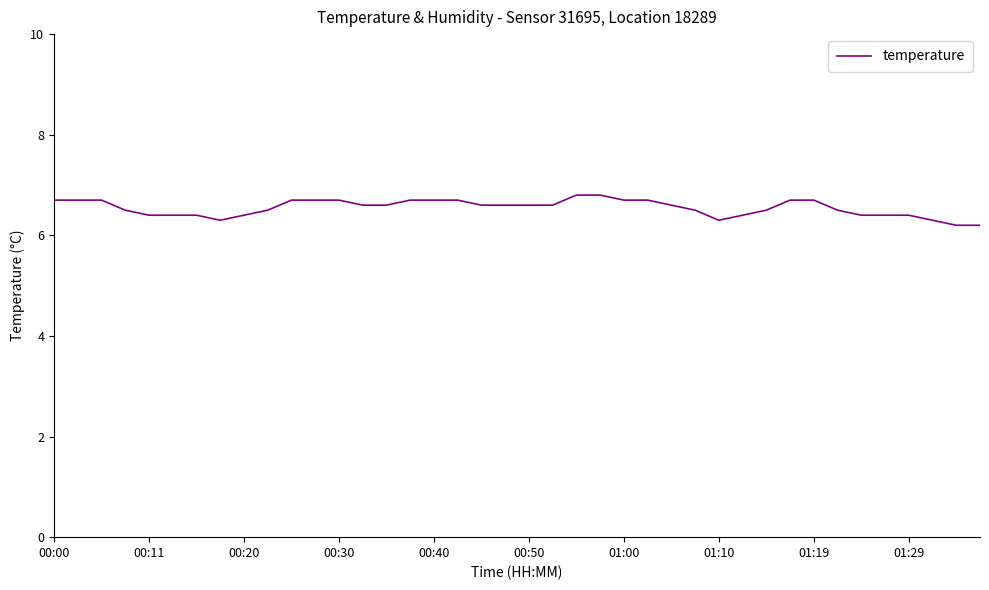

What is the greatest value displayed?

6.8